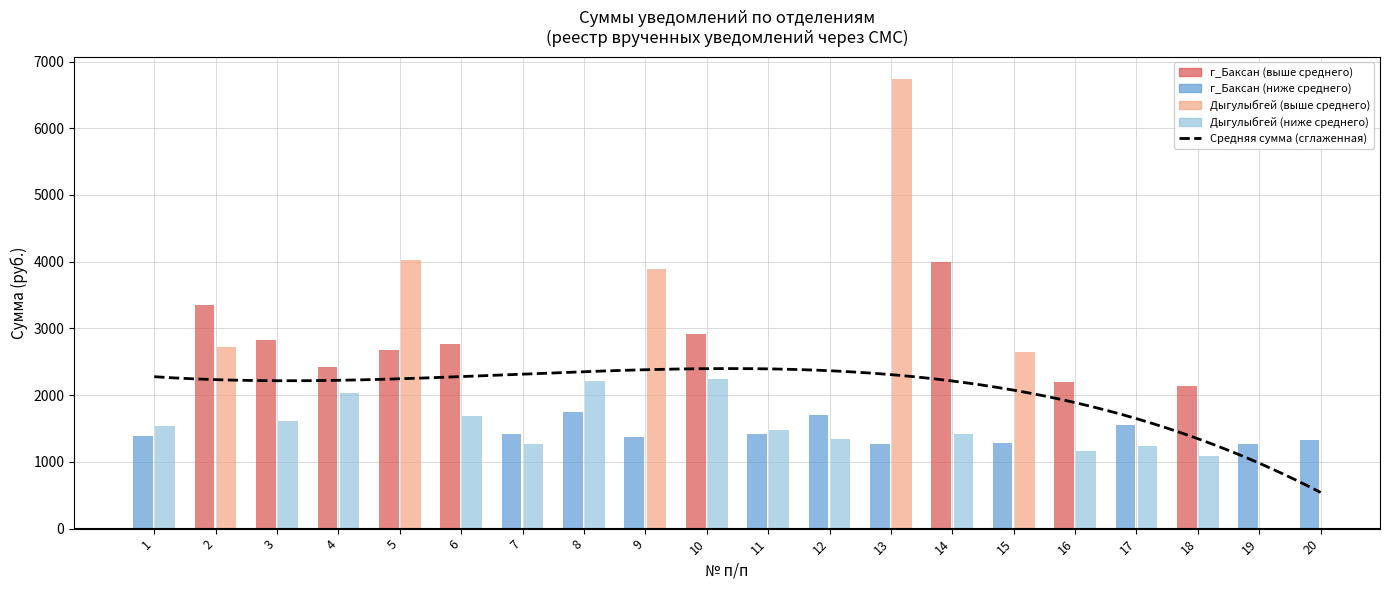

What is the highest value of the г_Баксан series?

3991.5